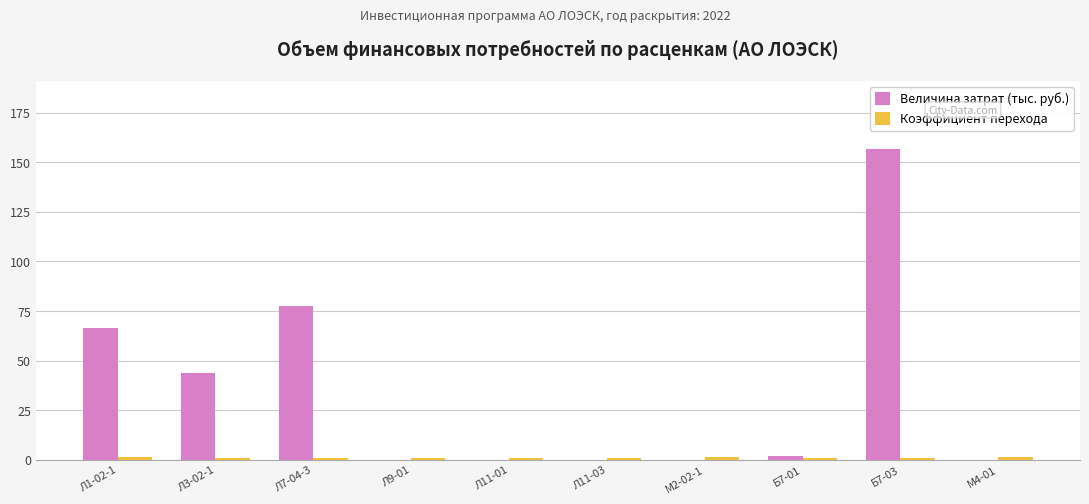

Which category has the highest value in the Величина затрат (тыс. руб.) series?

Б7-03